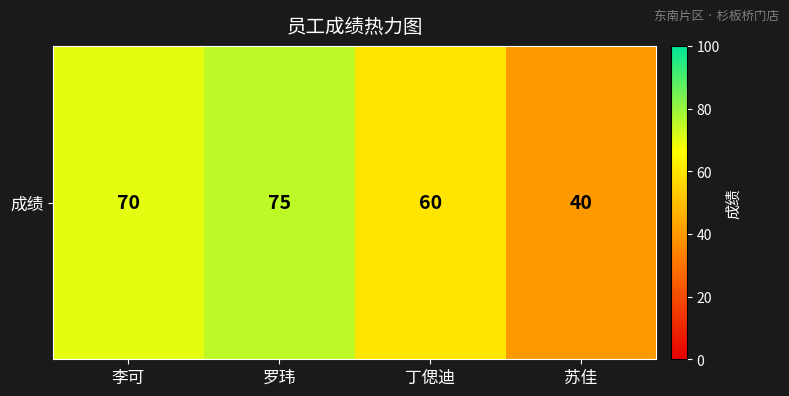

Which has a higher value, 李可 or 罗玮?

罗玮